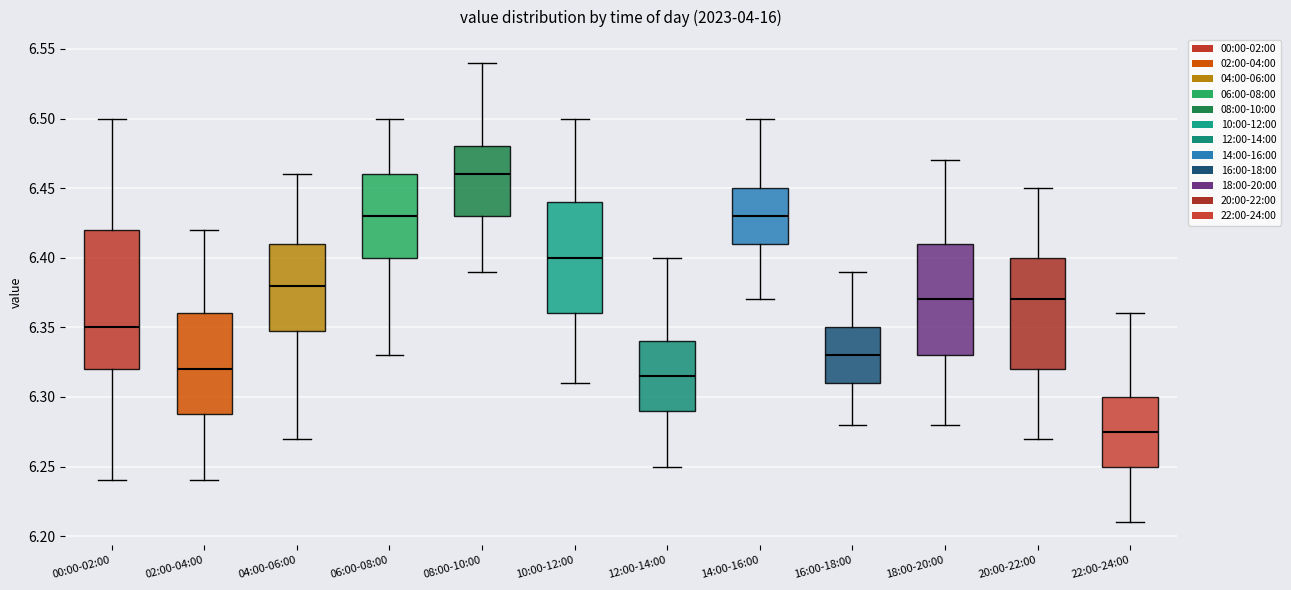

Which box is the tallest, from its lower edge to its upper edge?

00:00-02:00